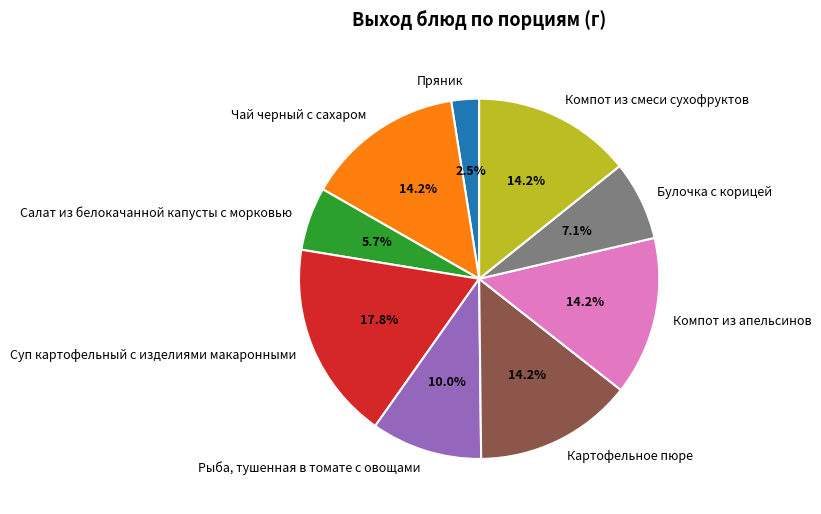

Between Суп картофельный с изделиями макаронными and Компот из смеси сухофруктов, which is larger?

Суп картофельный с изделиями макаронными